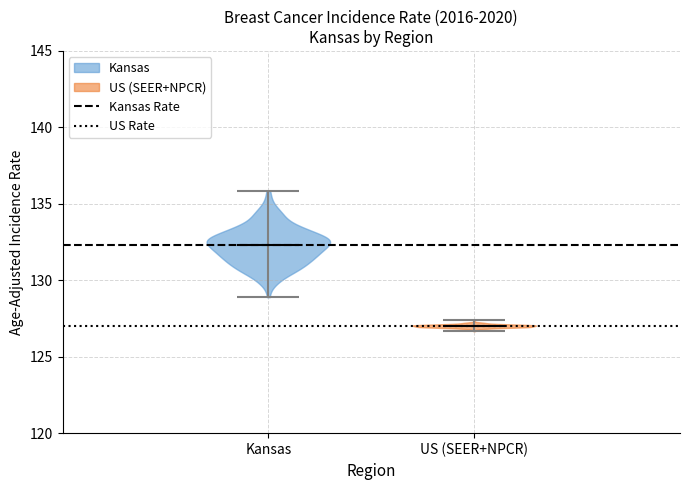

What is the lowest point the violin for US (SEER+NPCR) reaches on the y-axis? The values are not printed on the chart, so give them approximately, as read against the axis.

126.5